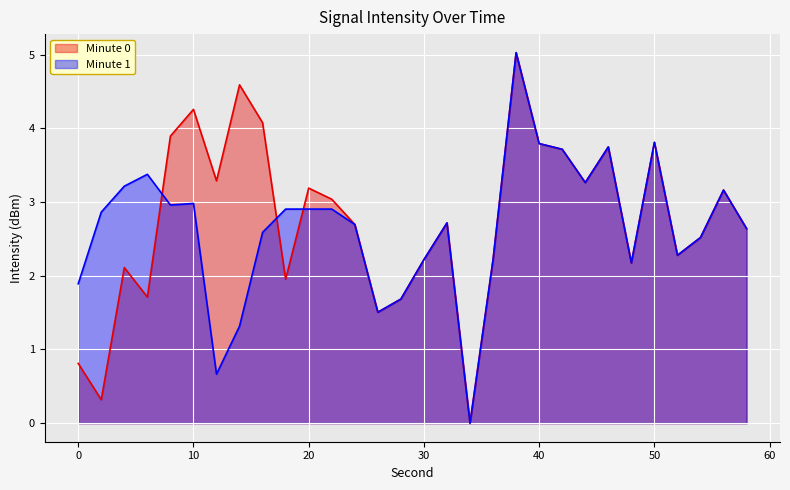

What is the value of the Minute 0 point at the 20th from the left?

5.0